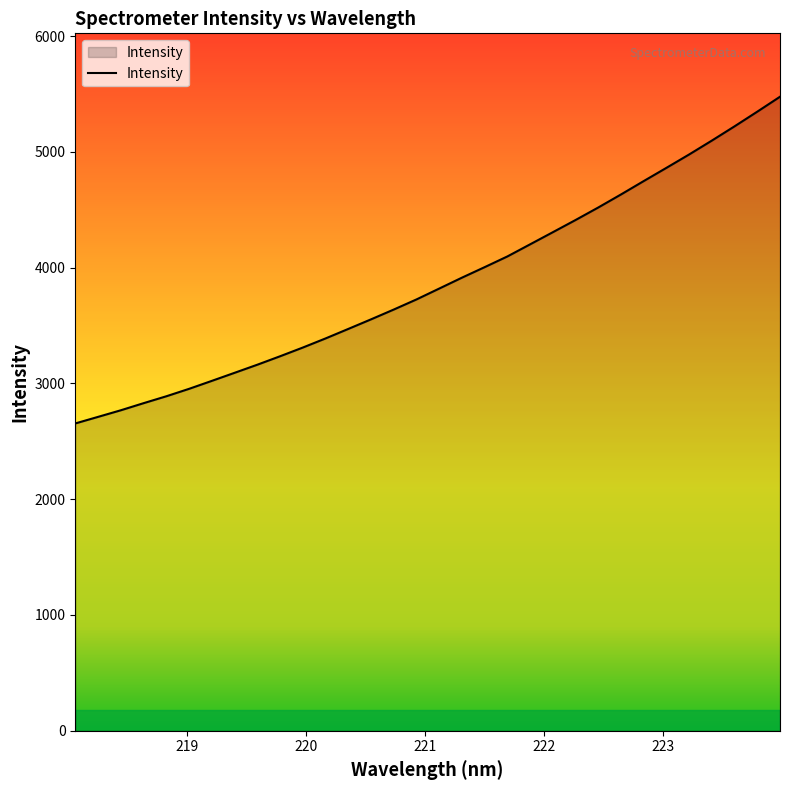

What is the difference between the maximum and minimum values?

2822.0